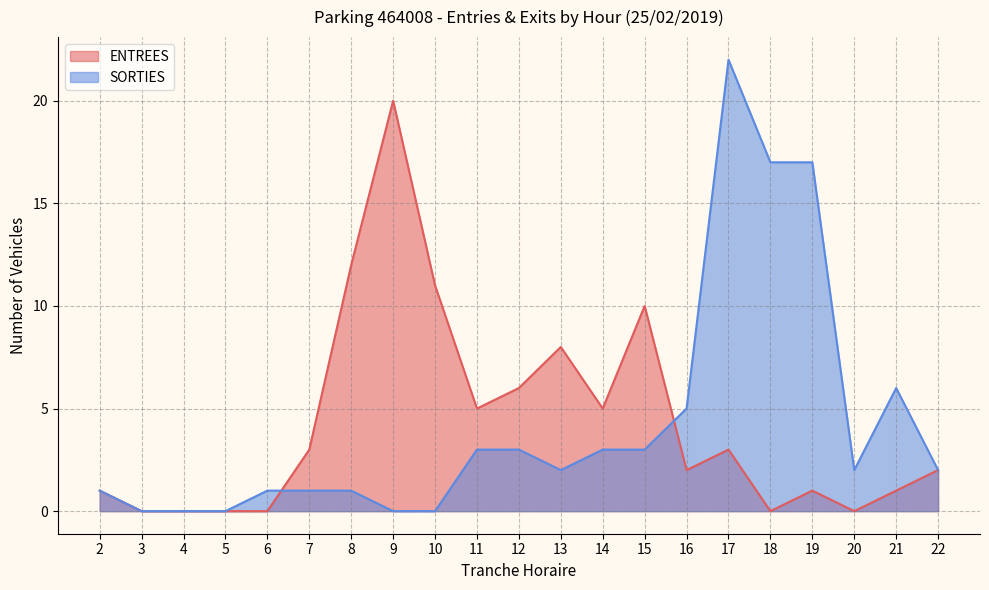

At which label does SORTIES reach its peak?

17